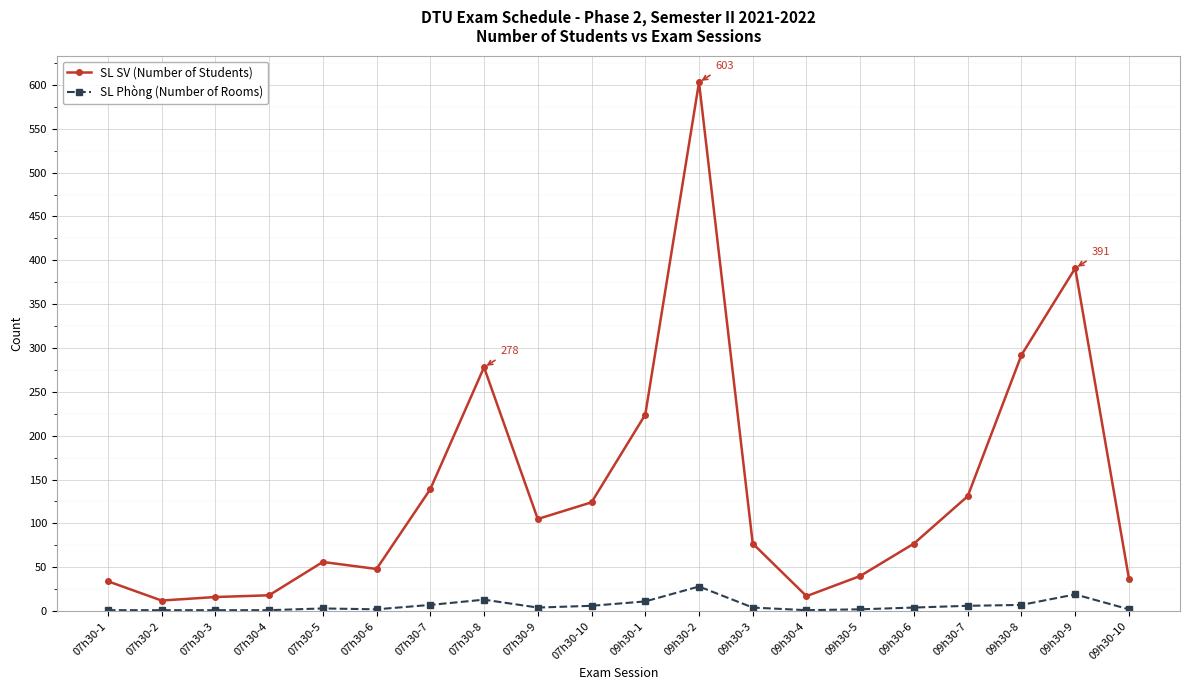

True or false: SL SV (Number of Students) and SL Phòng (Number of Rooms) cross at least once.

False